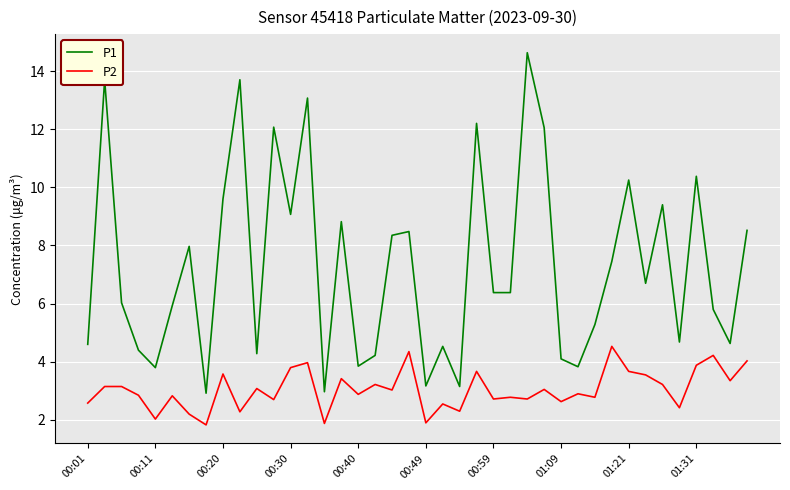

True or false: P2 and P1 intersect in this chart.

False